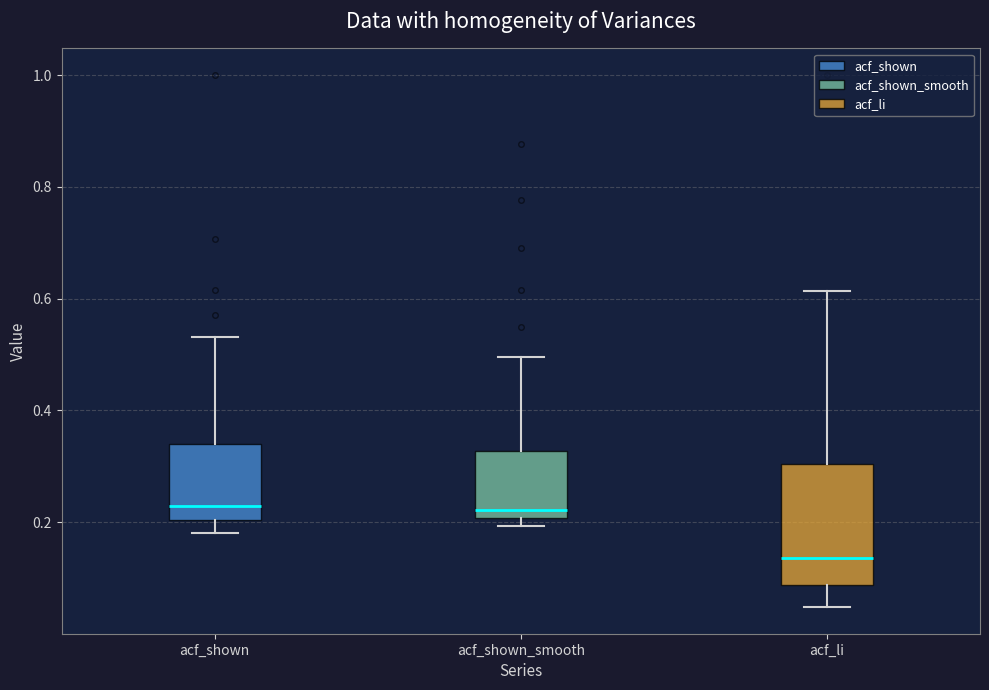

Where is the upper edge of the box for acf_shown_smooth on the y-axis? The values are not printed on the chart, so give them approximately, as read against the axis.

0.32